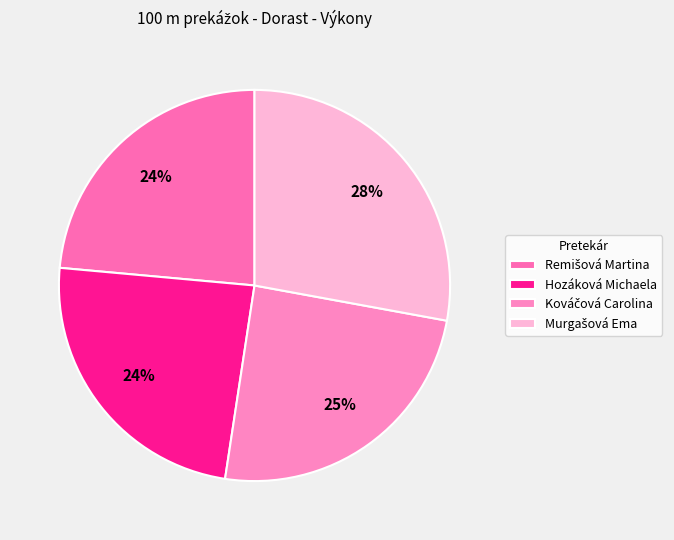

Is there any slice that represents more than half of the pie?

No